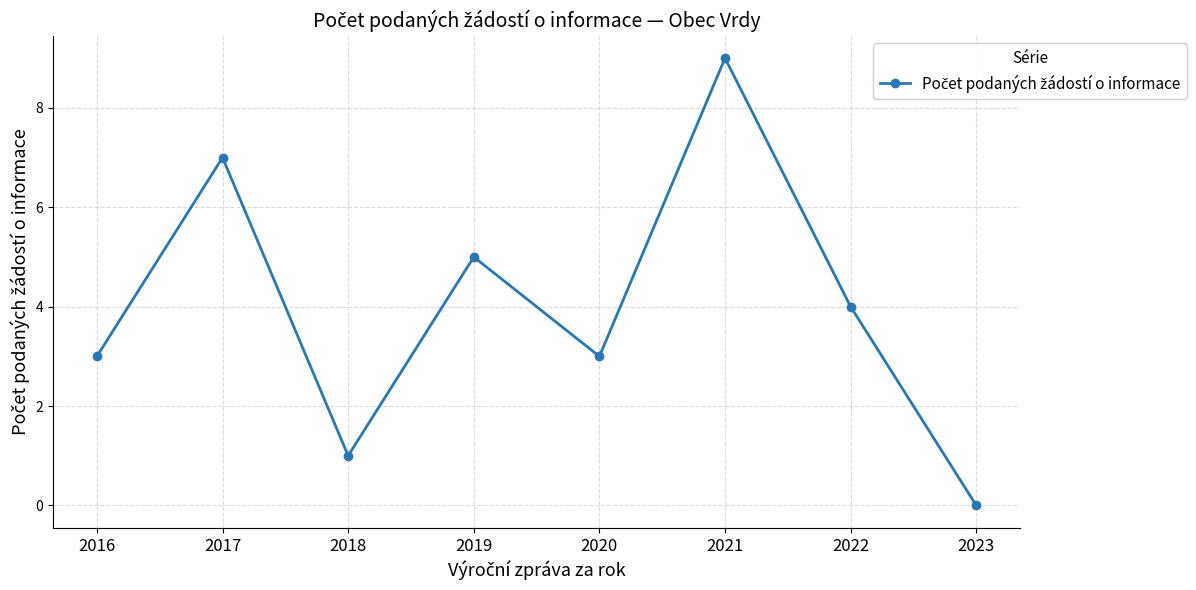

The value at 2018 is 1. True or false?

True